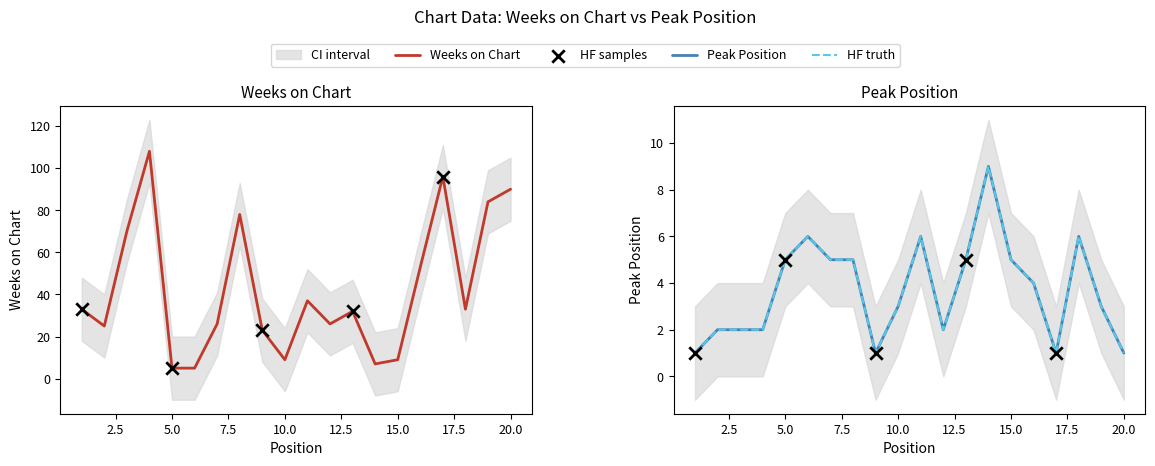

What are all the series names shown in the legend?

Weeks on Chart, Peak Position